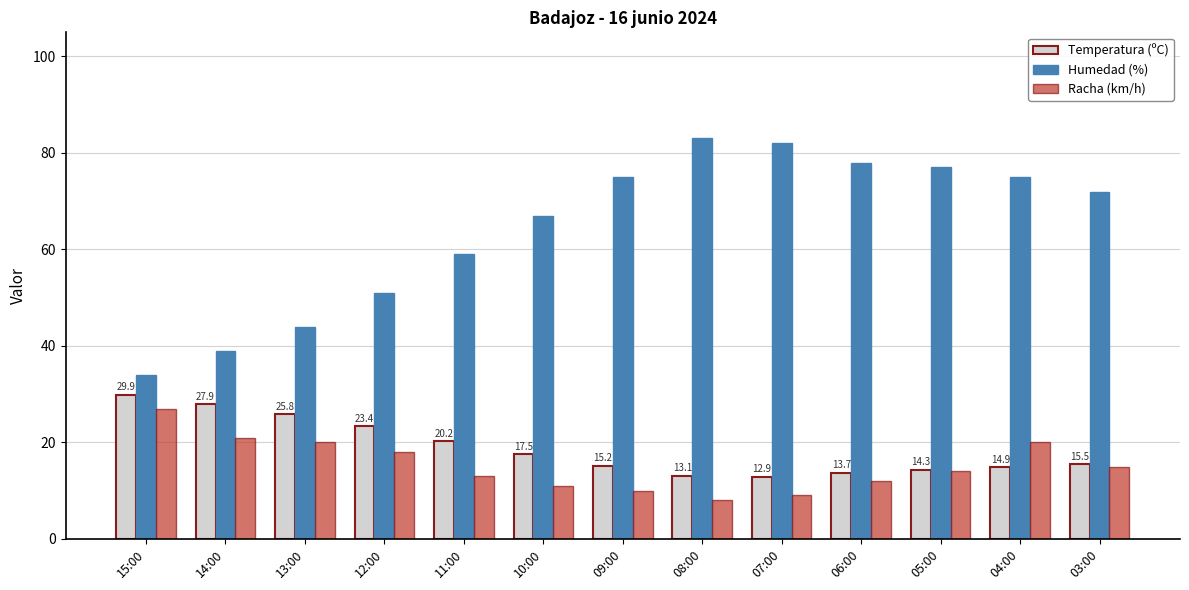

Between 10:00 and 05:00, which series saw the biggest shift?

Humedad (%)